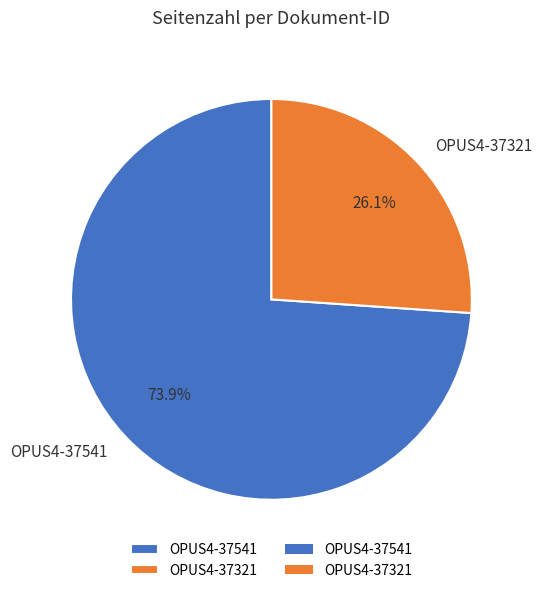

Approximately how many times larger is the value at OPUS4-37541 compared to OPUS4-37321?

2.8